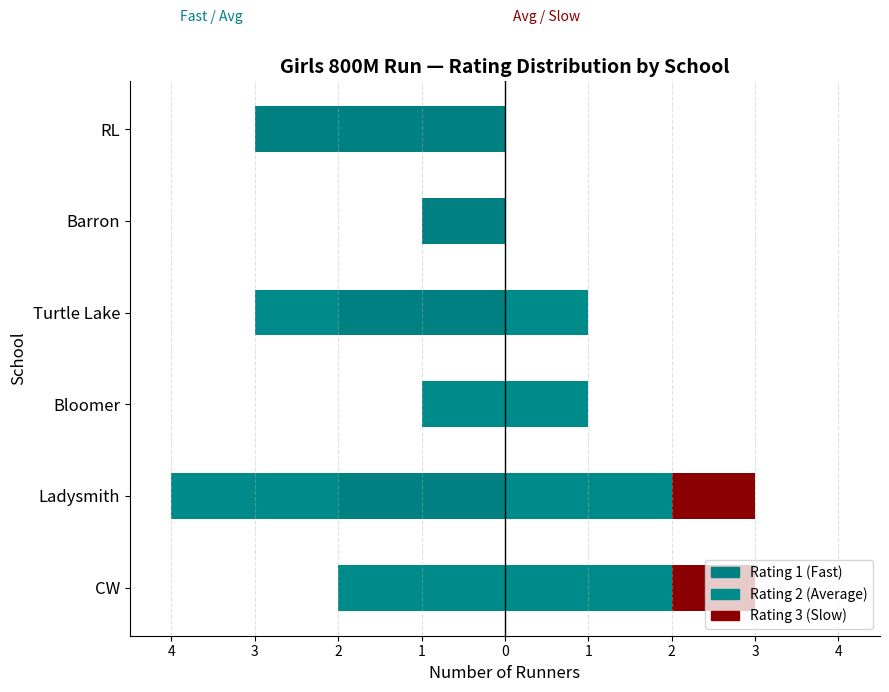

Is the value of Rating 2 (Average) at Bloomer greater than the value of Rating 1 (Fast) at Turtle Lake?

Yes